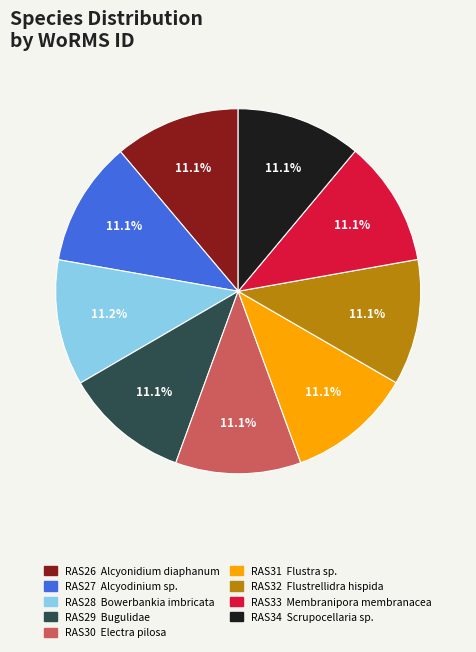

Is there any slice that represents more than half of the pie?

No